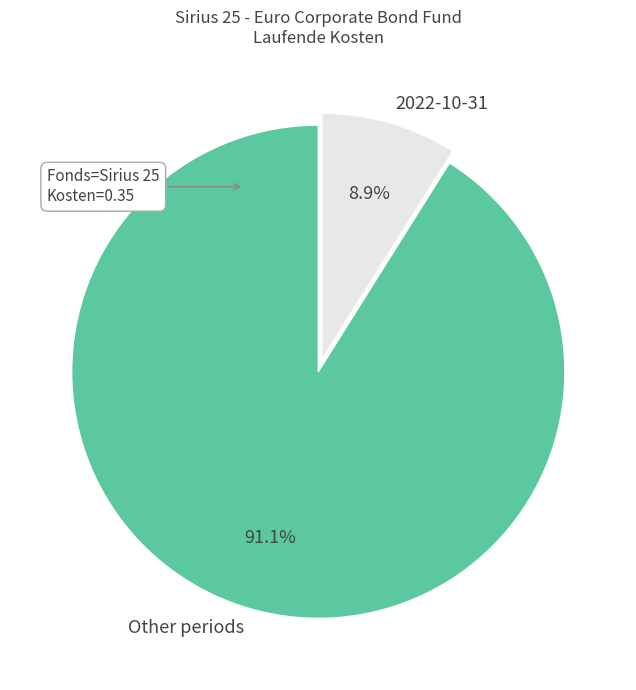

Which has a higher value, 2022-10-31 or Other periods?

Other periods